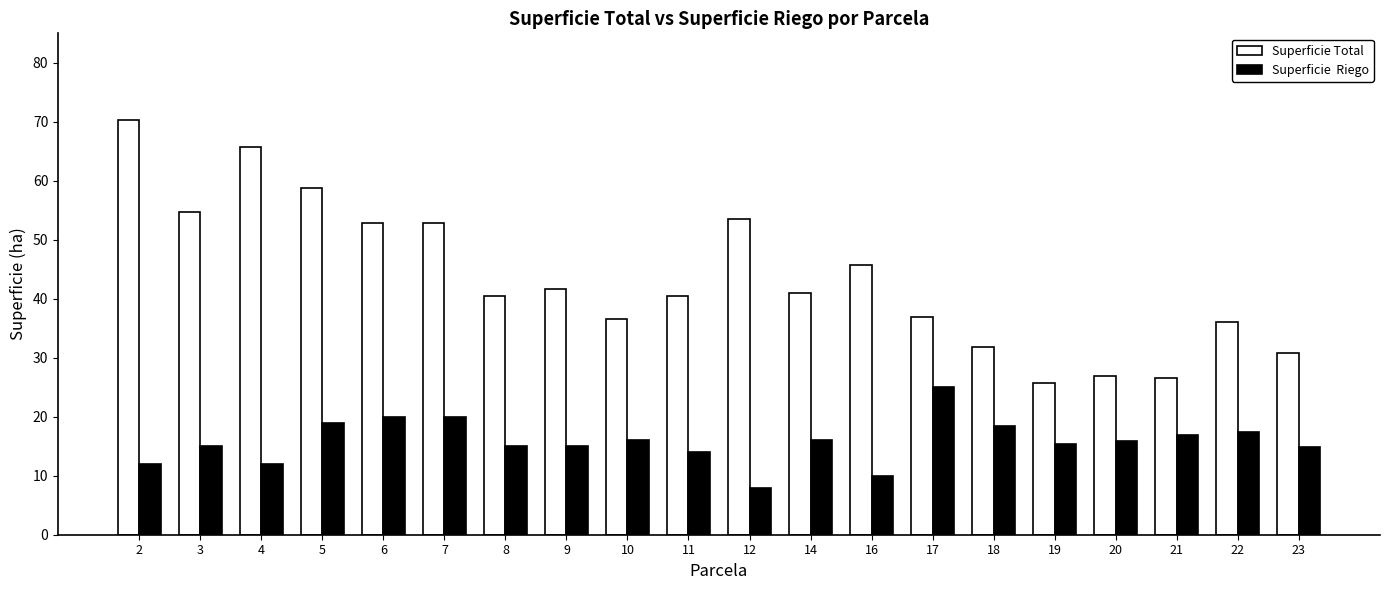

What is the minimum value shown in the chart?

8.0